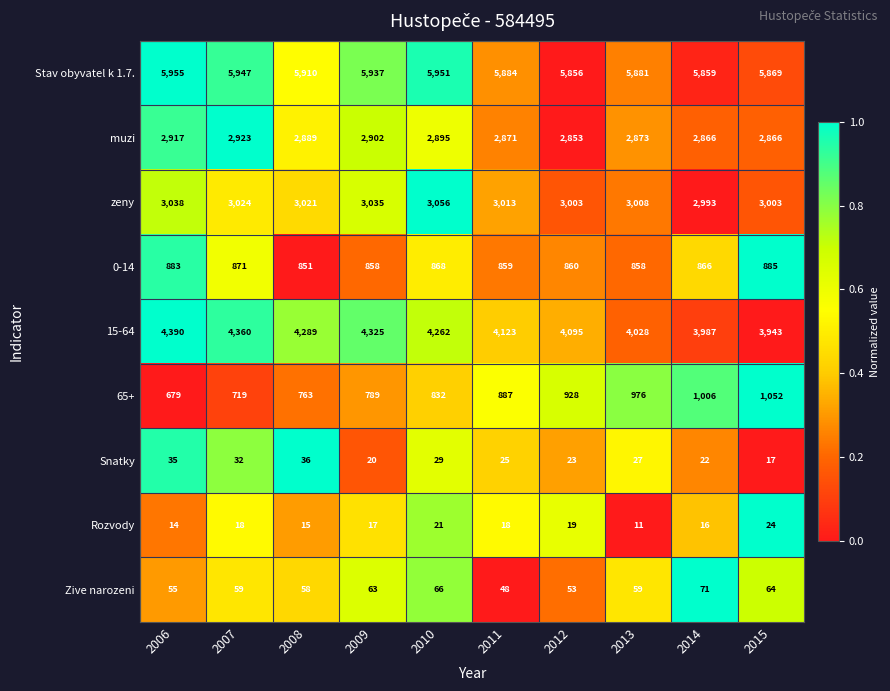

What is the total value across all series at 2014?

17686